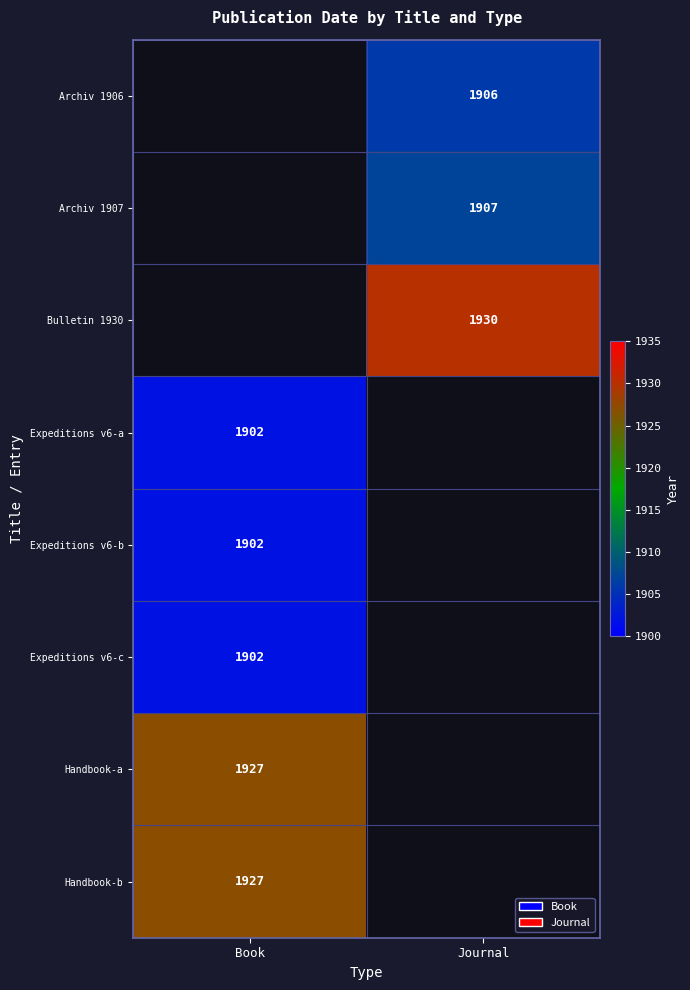

At which category does the chart reach its minimum across all series?

Book